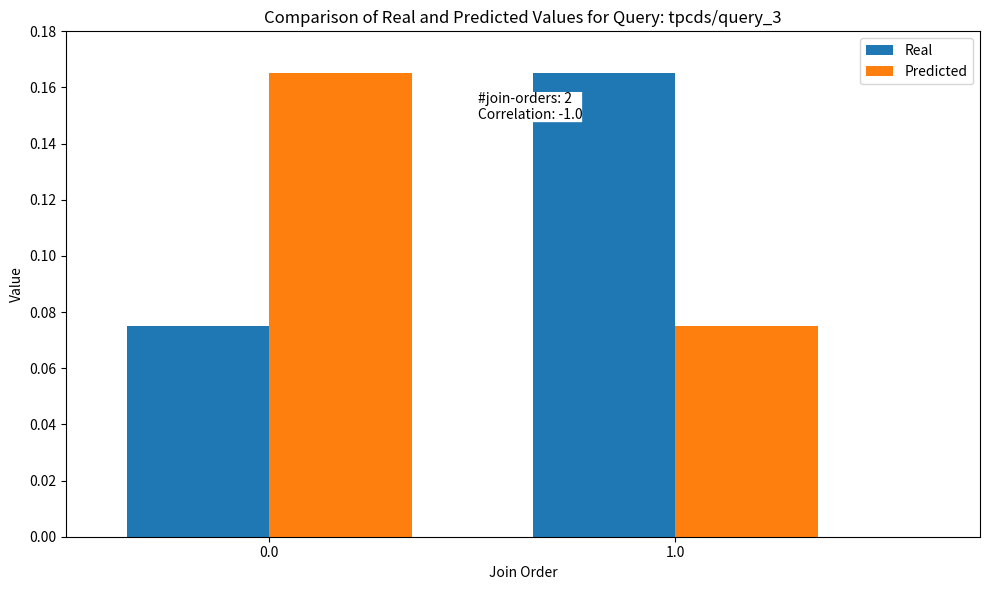

How many bars are there in total?

4